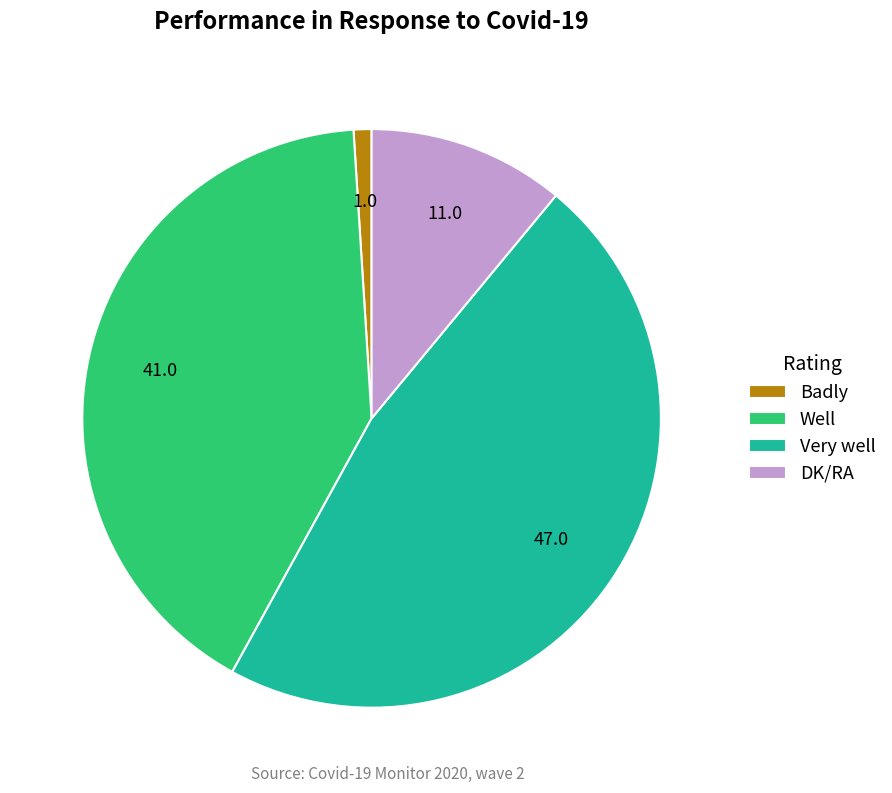

Rank the categories by value from highest to lowest.

Very well, Well, DK/RA, Badly